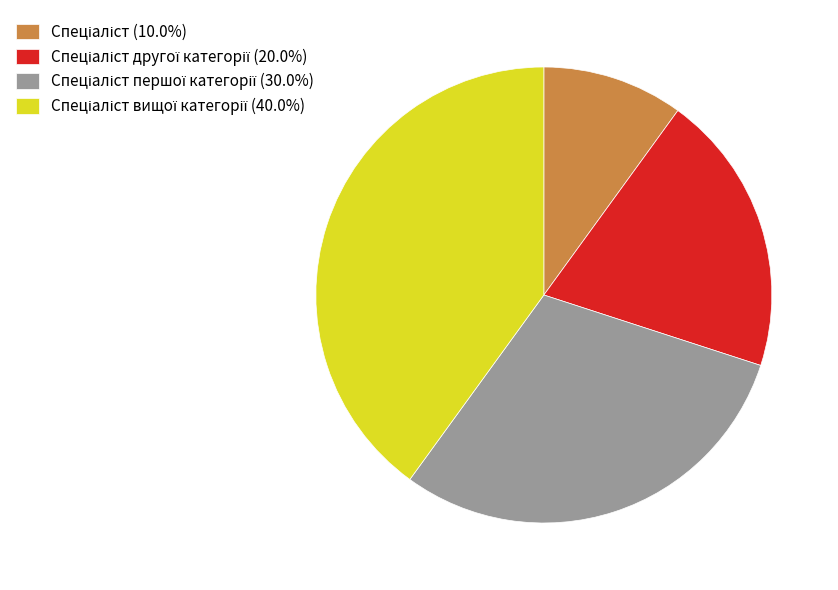

Does any single category account for the majority?

No